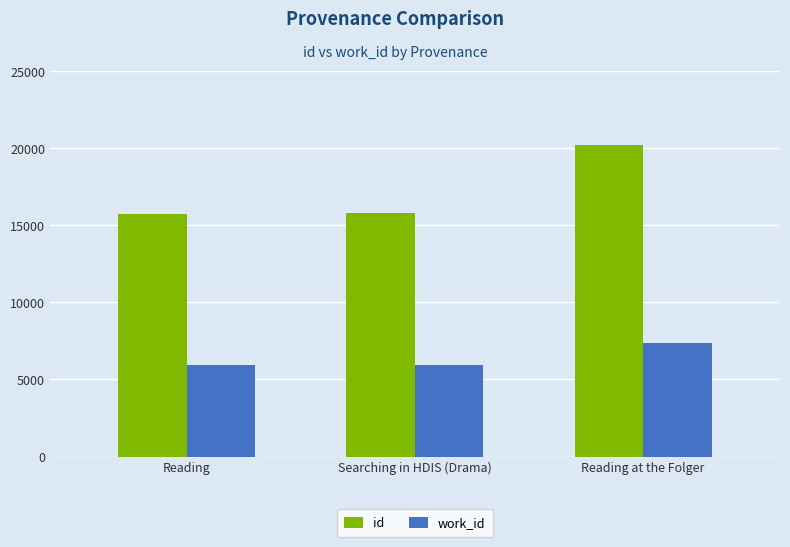

Which series has the largest total across all categories?

id